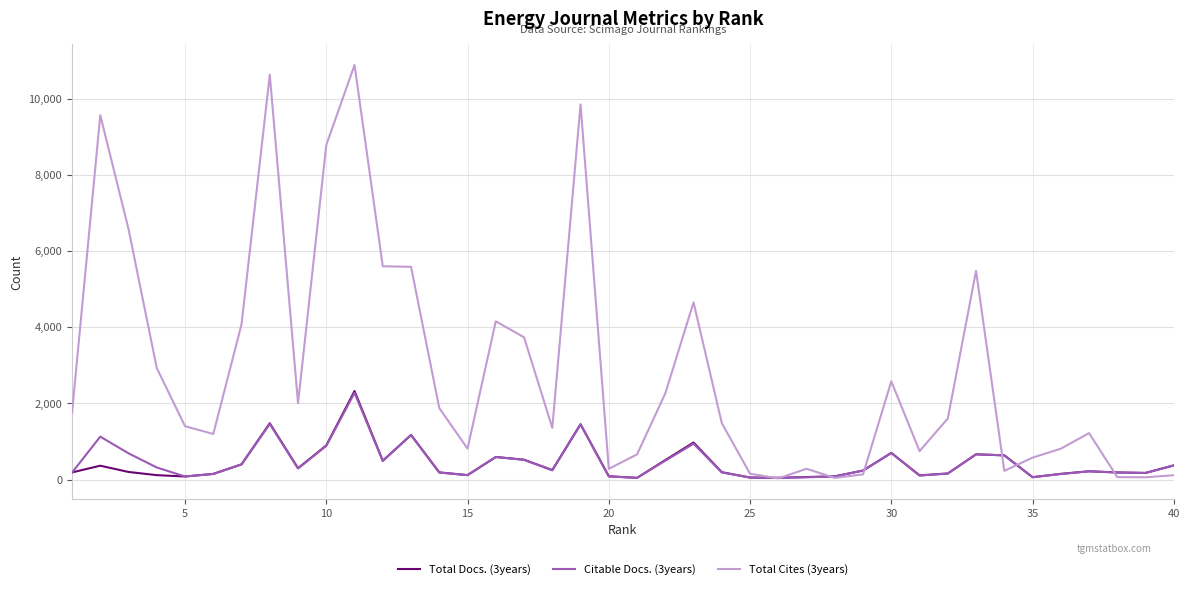

Which series has the largest total across all categories?

Total Cites (3years)